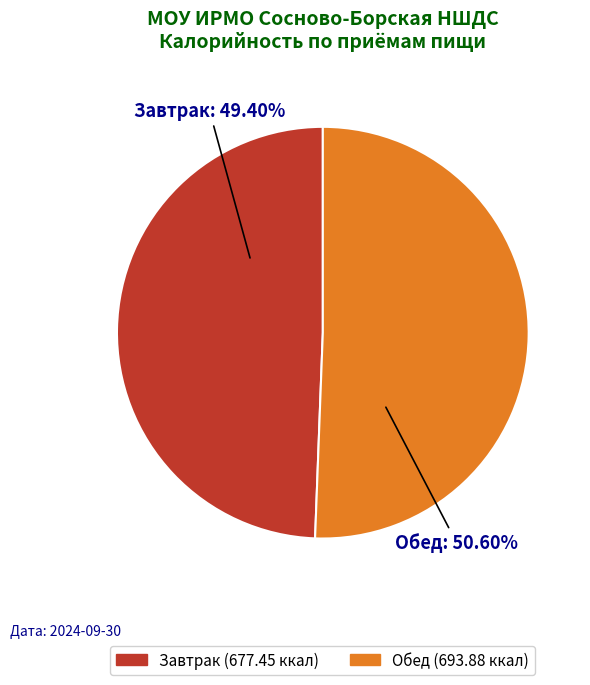

Is it true that Завтрак is 49% of the pie?

True